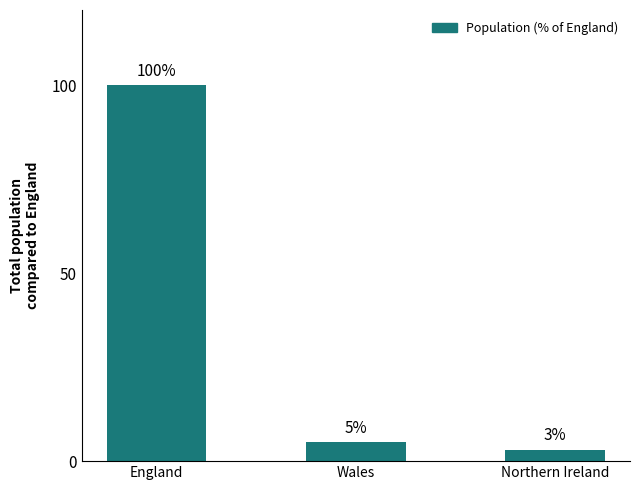

What is the ratio of the value at Northern Ireland to the value at Wales?

0.6